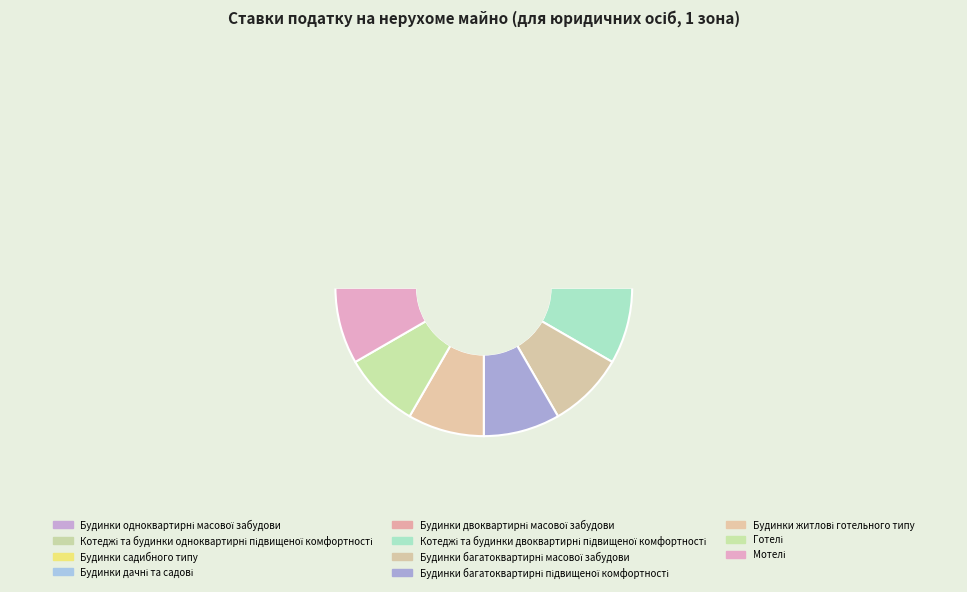

Count the number of slices in the pie.

11